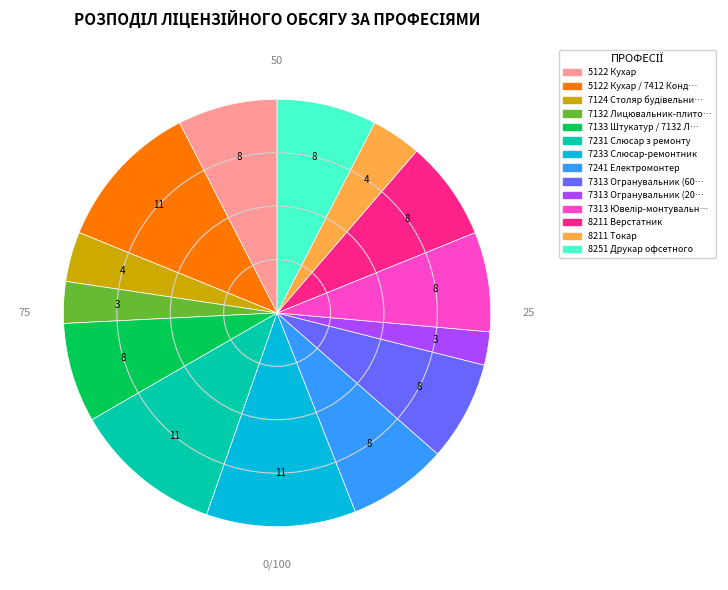

Is there a majority slice in this chart?

No